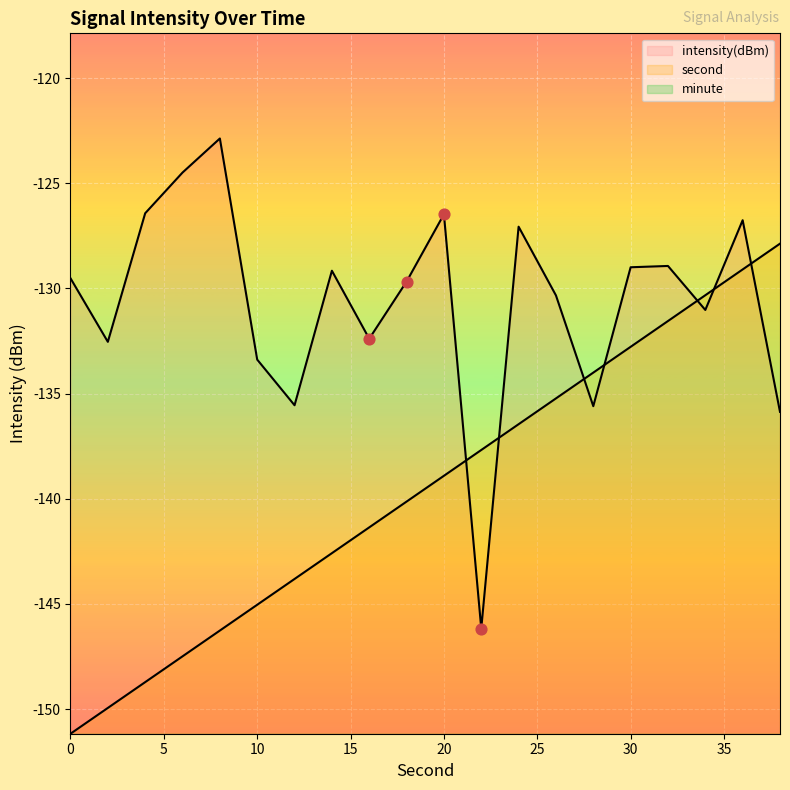

At how many categories does at least one series exceed -129?

9